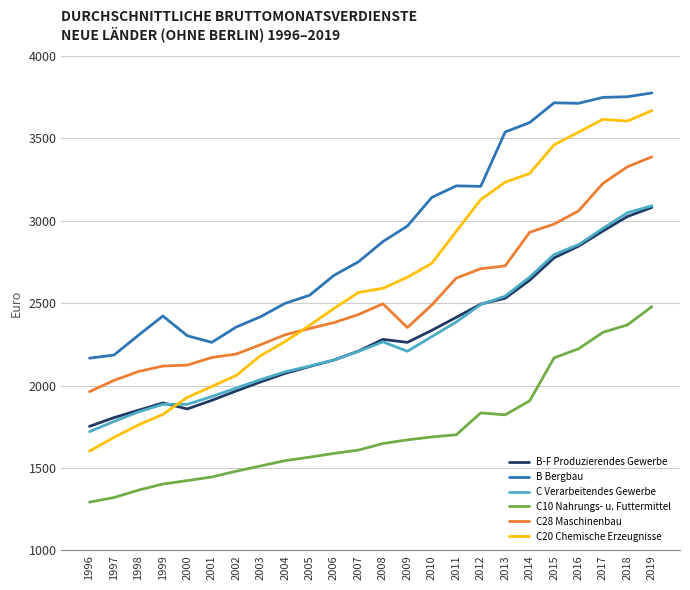

What is the maximum value shown in the chart?

3776